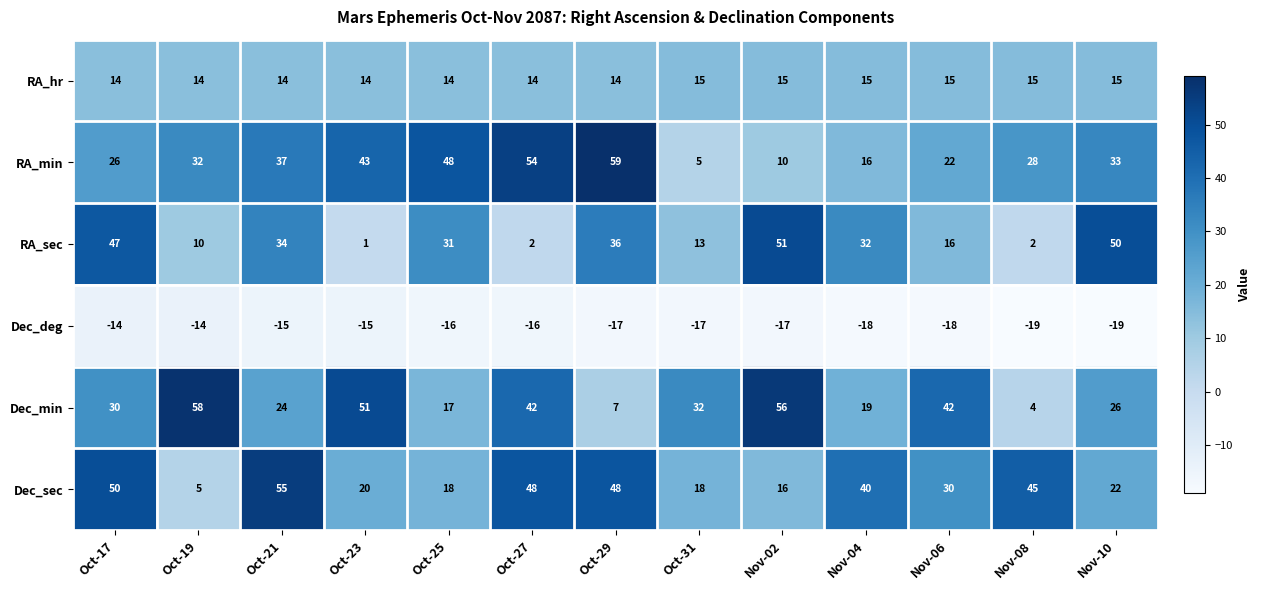

At which category is the sum across all series the highest?

Oct-17